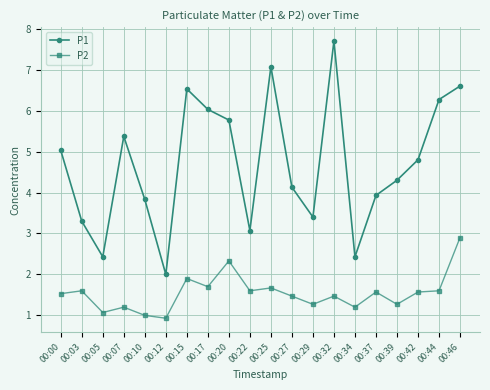

Is this an area chart (filled region under the line)?

No